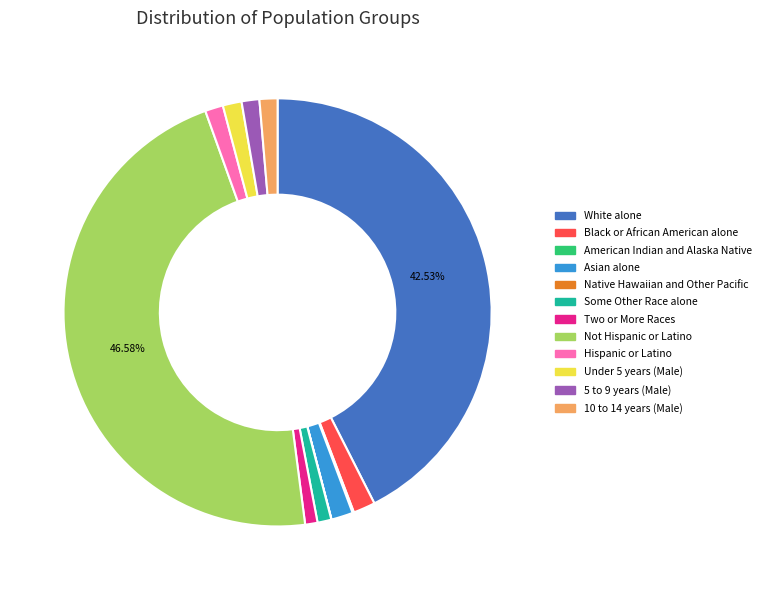

Combined, do 5 to 9 years (Male) and Under 5 years (Male) account for over 50%?

No